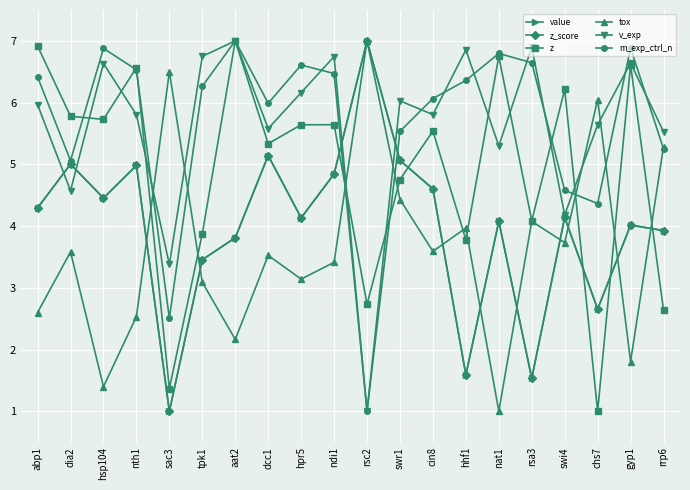

What is the sum of the z_score values at sac3 and rrp6?

4.9